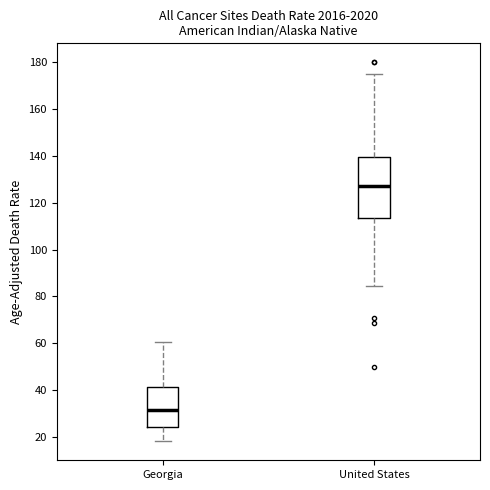

Reading left to right, read every box against the y-axis: the position of its median line, the range the box covers, and the ends of its whiskers. The values are not printed on the chart, so give them approximately, as read against the axis.

Georgia: median 32, box 24 to 42, whiskers 18 to 60
United States: median 128, box 114 to 140, whiskers 84 to 176